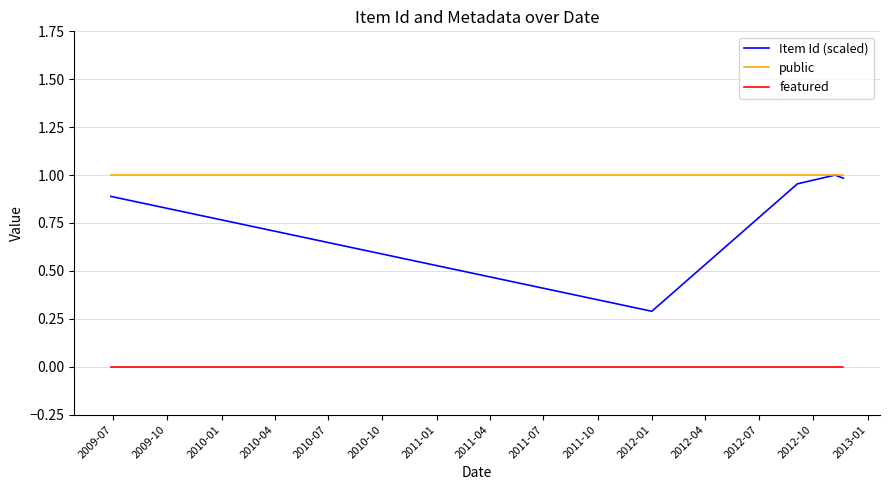

Which series has the largest range (max minus min)?

Item Id (scaled)